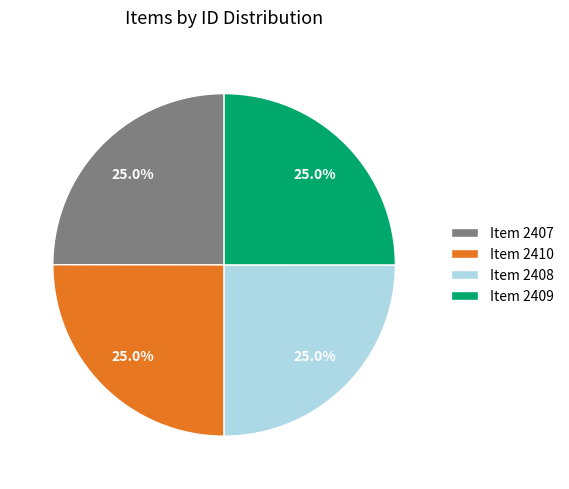

Is Item 2407 the majority of the pie?

No